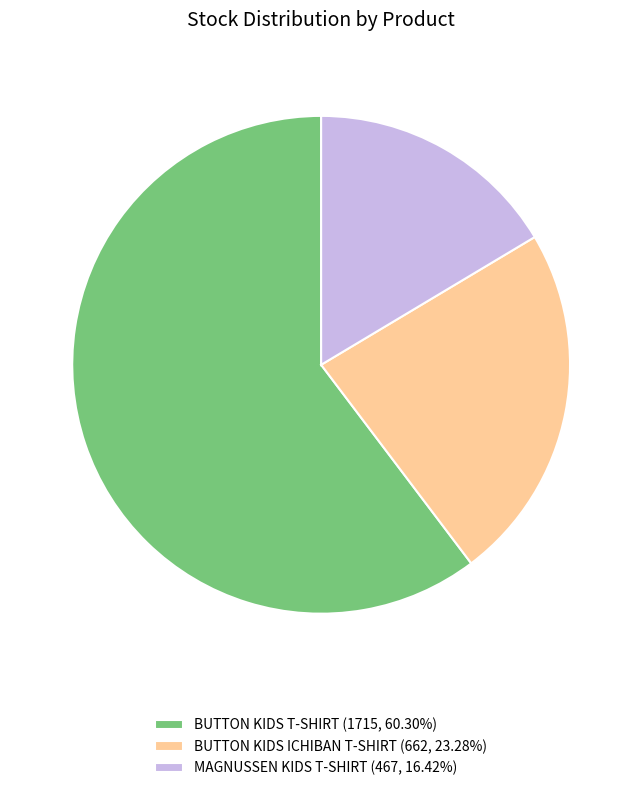

Approximately how many times larger is the value at MAGNUSSEN KIDS T-SHIRT (467, 16.42%) compared to BUTTON KIDS ICHIBAN T-SHIRT (662, 23.28%)?

0.7